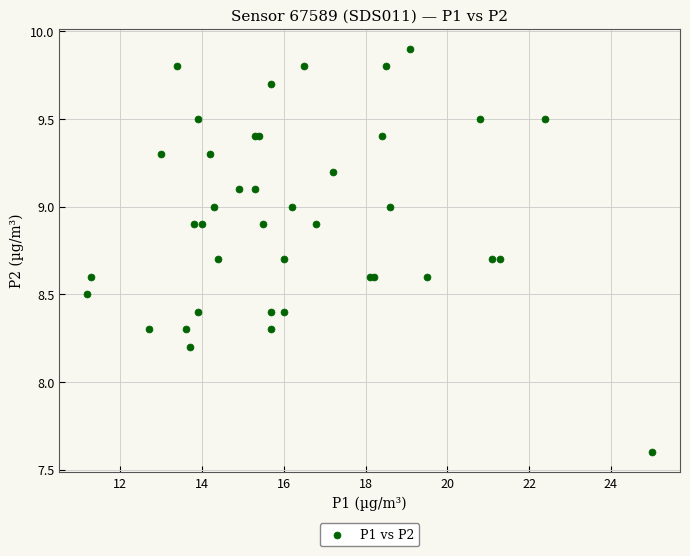

What Y value in the scatter plot is closest to 8?

8.2